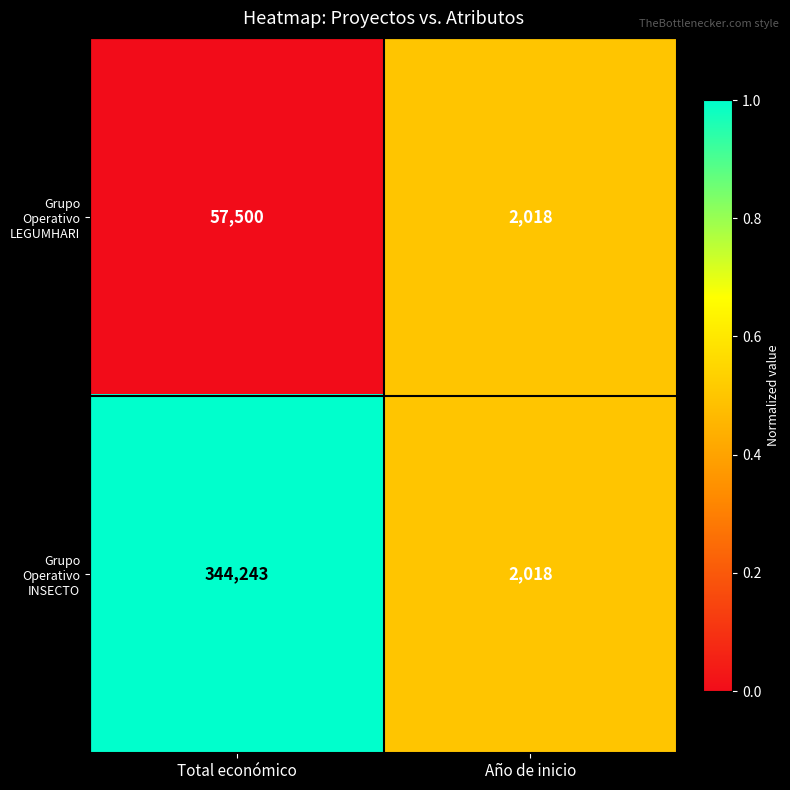

At which category is the sum across all series the highest?

Total económico